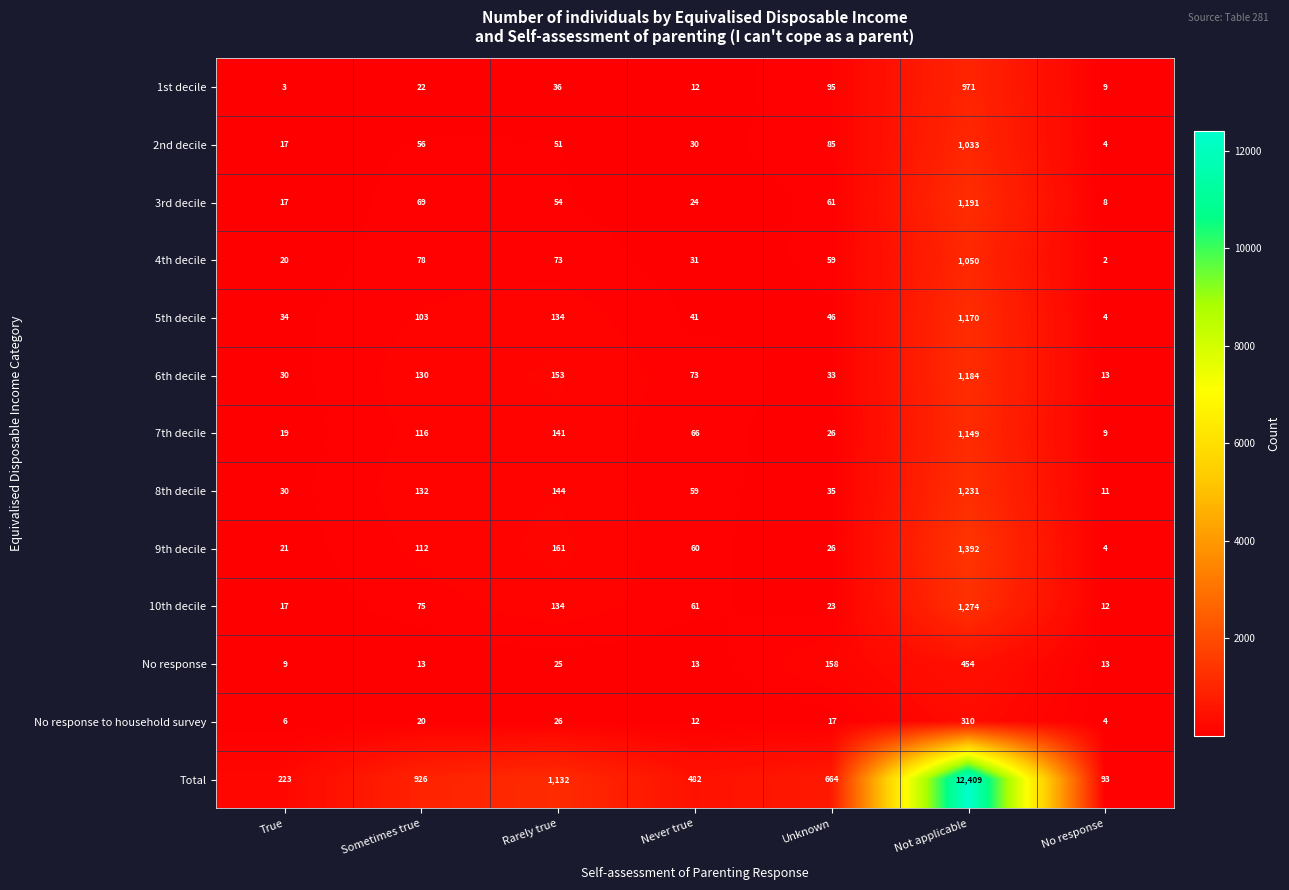

Which series has the largest range (max minus min)?

Total